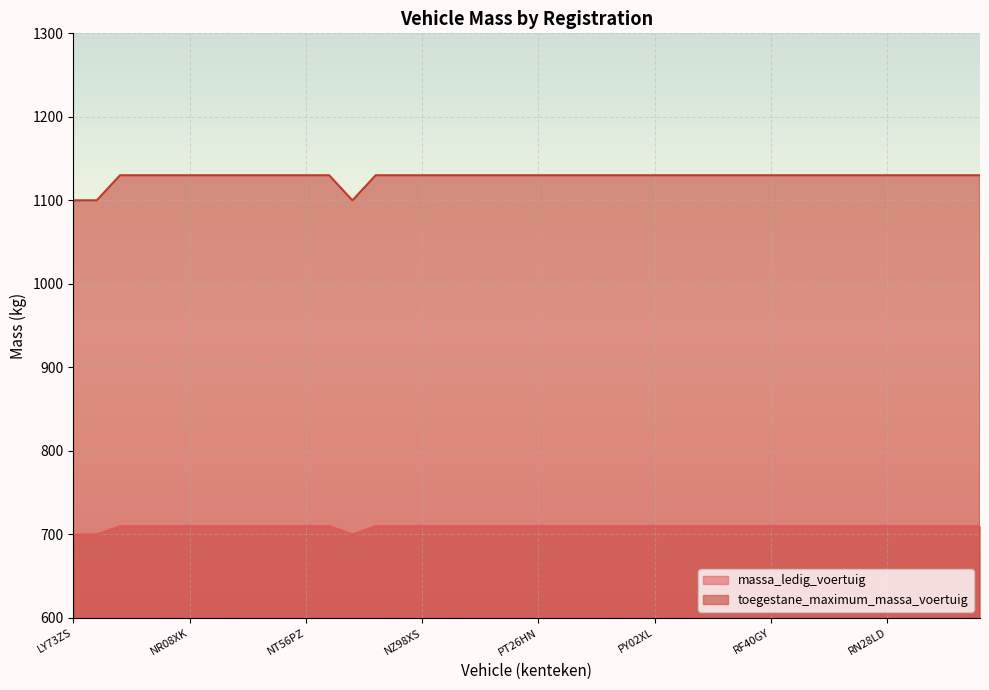

Between RD71DD and RK40SF, which is larger?

RD71DD